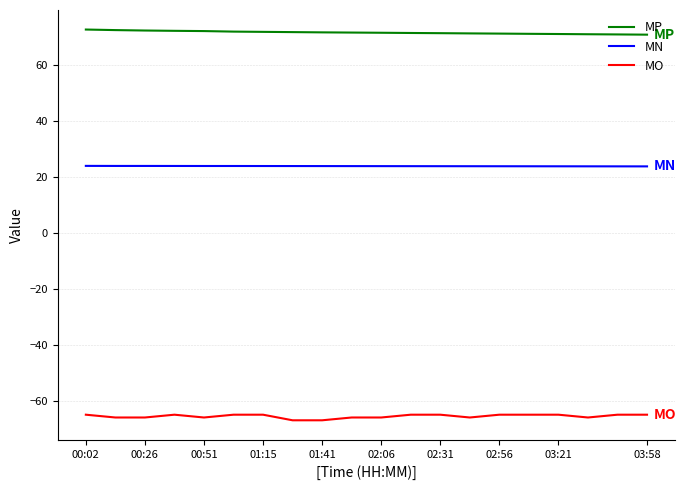

True or false: MP and MO cross at least once.

False